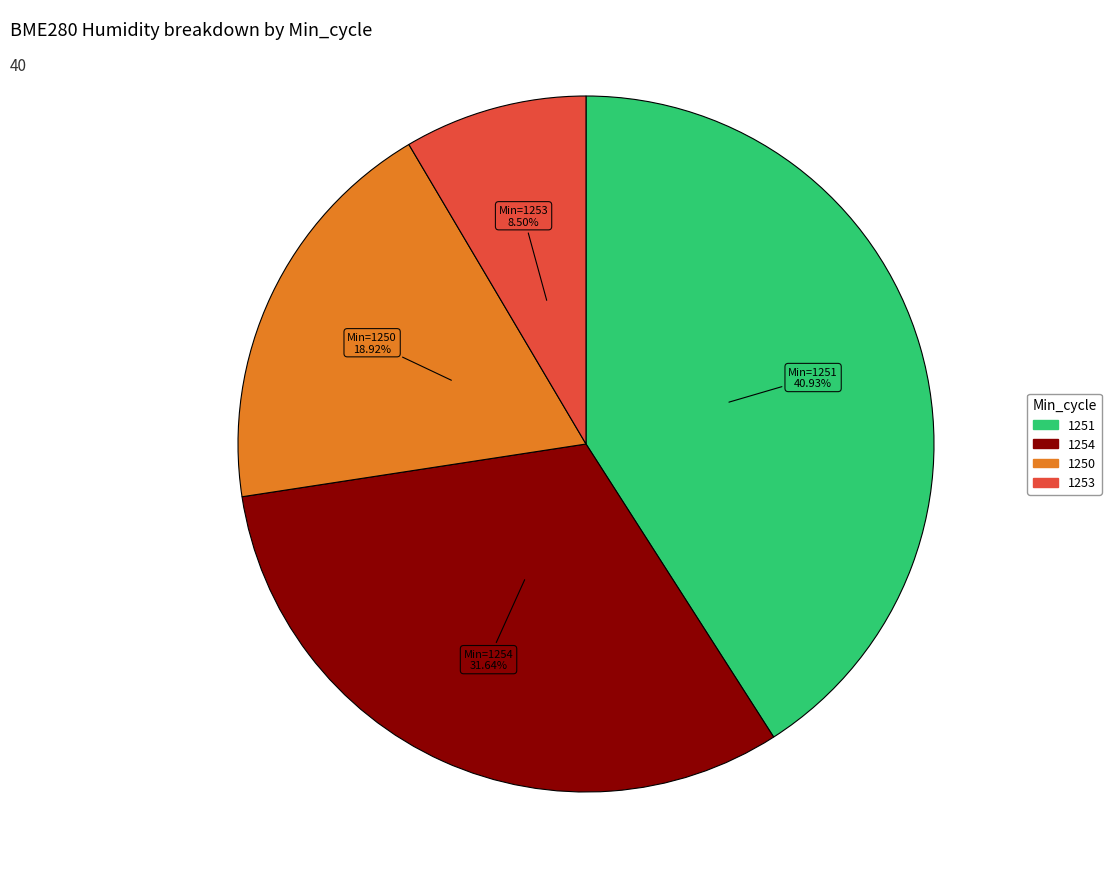

Is there a majority slice in this chart?

No